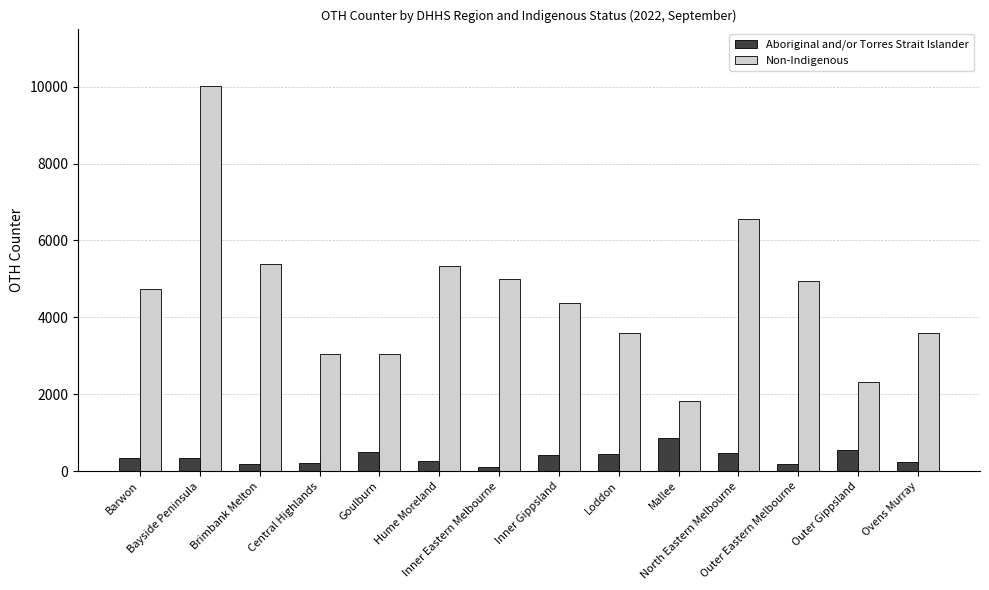

What position from the right is Ovens Murray?

1